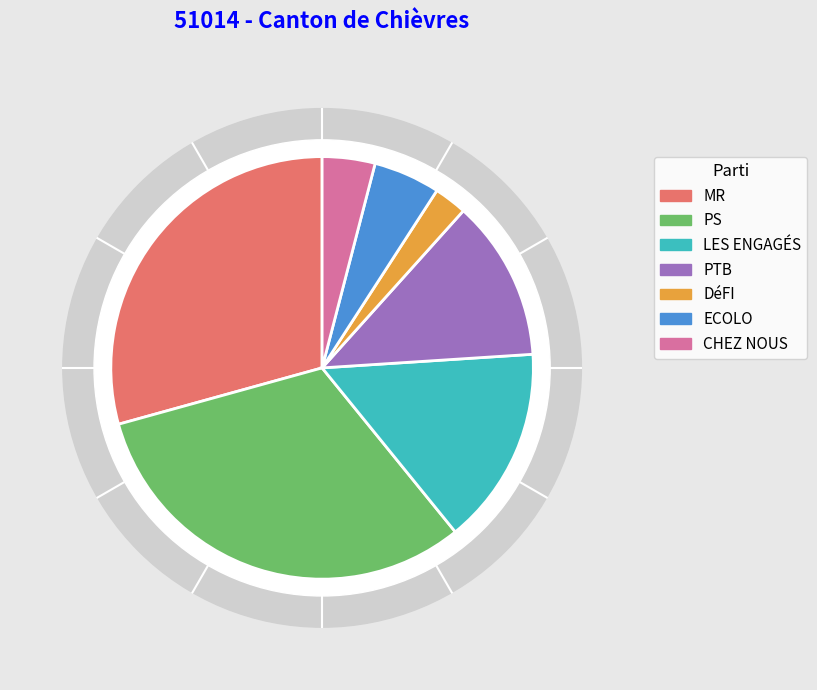

To the nearest percent, what percentage of the pie is PTB?

12%